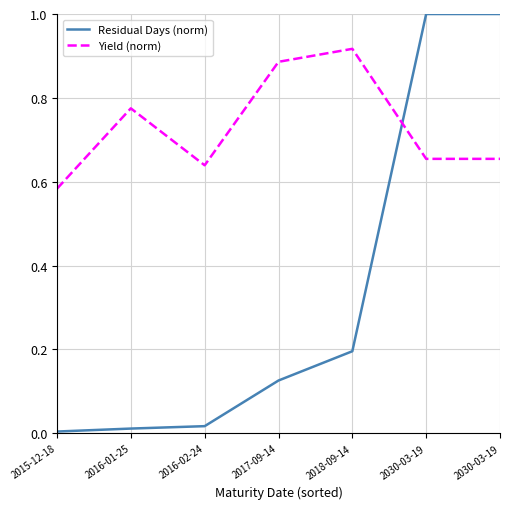

True or false: Yield (norm) has more than 0 interior local peaks.

True